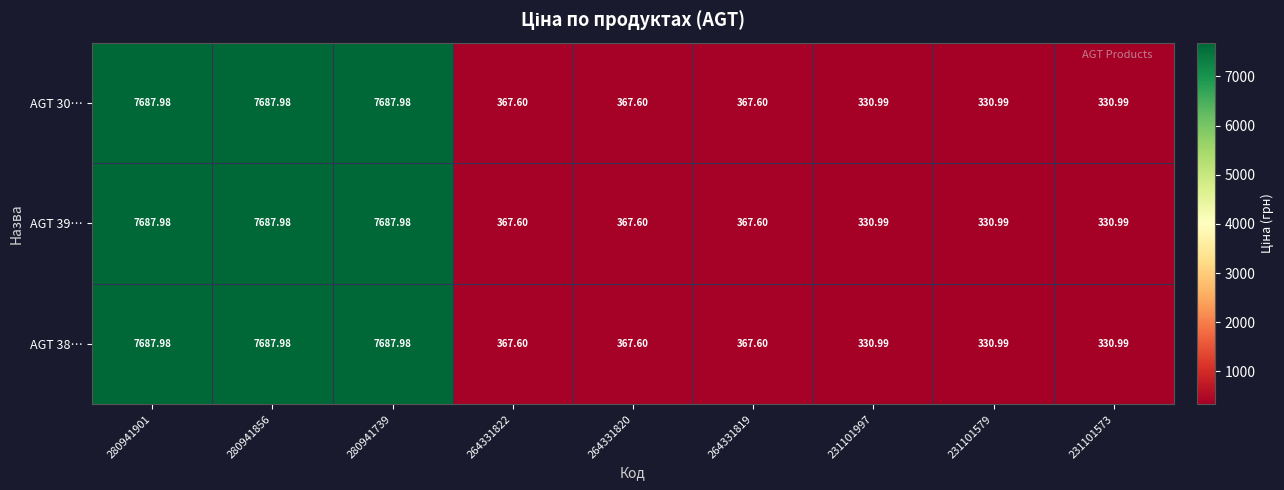

Reading right to left, what are all the values shown in this chart?

AGT 30…: 231101573=331.0	231101579=331.0	231101997=331.0	264331819=367.6	264331820=367.6	264331822=367.6	280941739=7688.0	280941856=7688.0	280941901=7688.0
AGT 39…: 231101573=331.0	231101579=331.0	231101997=331.0	264331819=367.6	264331820=367.6	264331822=367.6	280941739=7688.0	280941856=7688.0	280941901=7688.0
AGT 38…: 231101573=331.0	231101579=331.0	231101997=331.0	264331819=367.6	264331820=367.6	264331822=367.6	280941739=7688.0	280941856=7688.0	280941901=7688.0